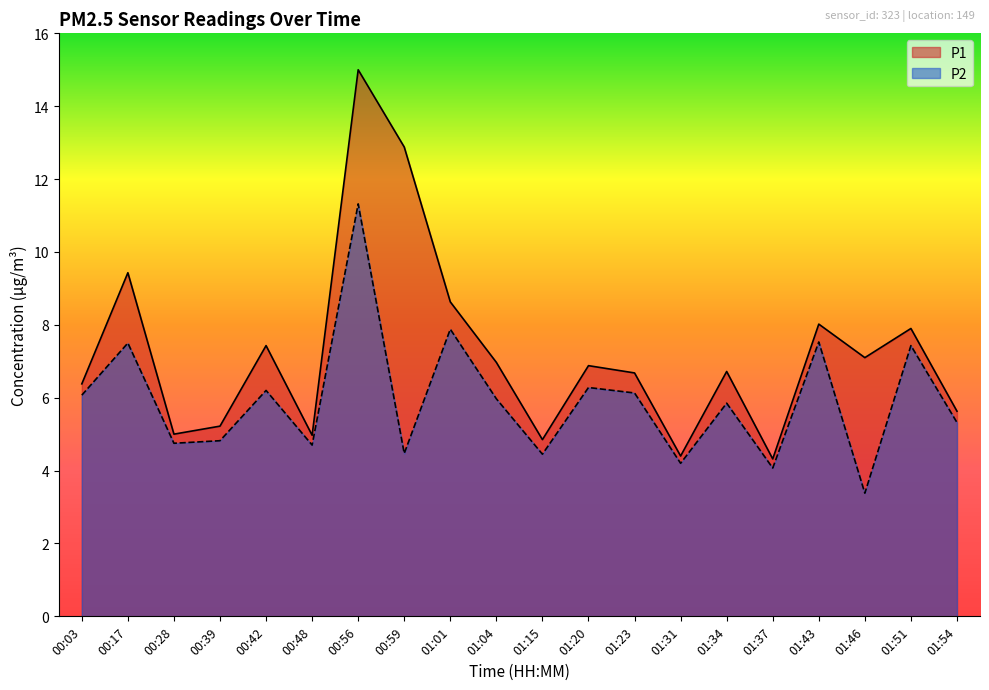

What are all the series names shown in the legend?

P1, P2